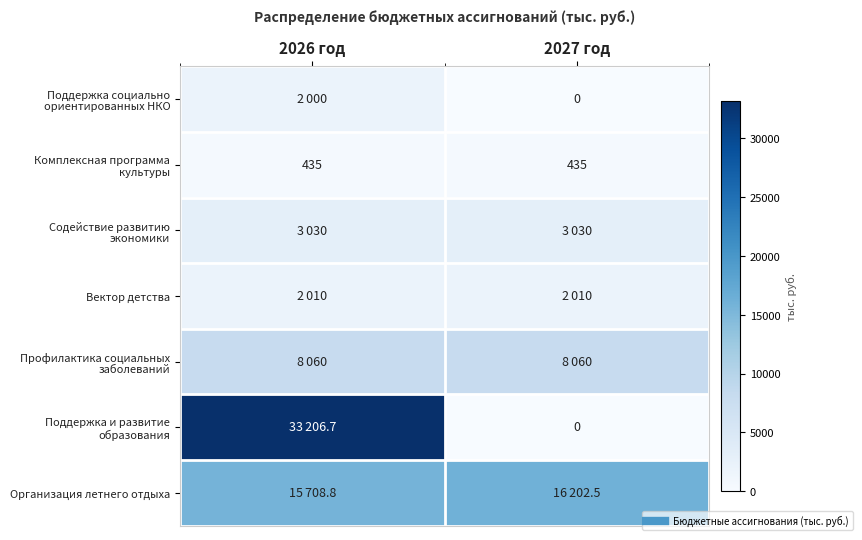

At which category does the chart reach its peak across all series?

2026 год